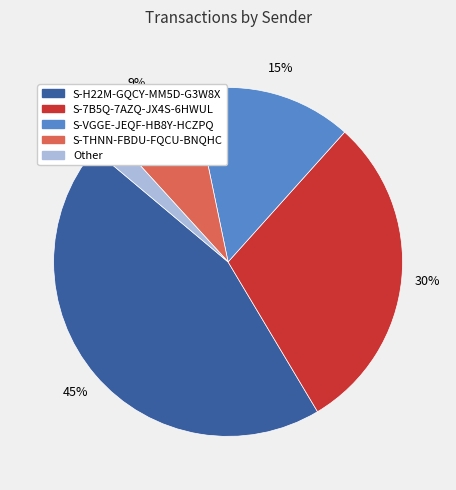

The S-THNN-FBDU-FQCU-BNQHC slice represents 1% of the pie. True or false?

False